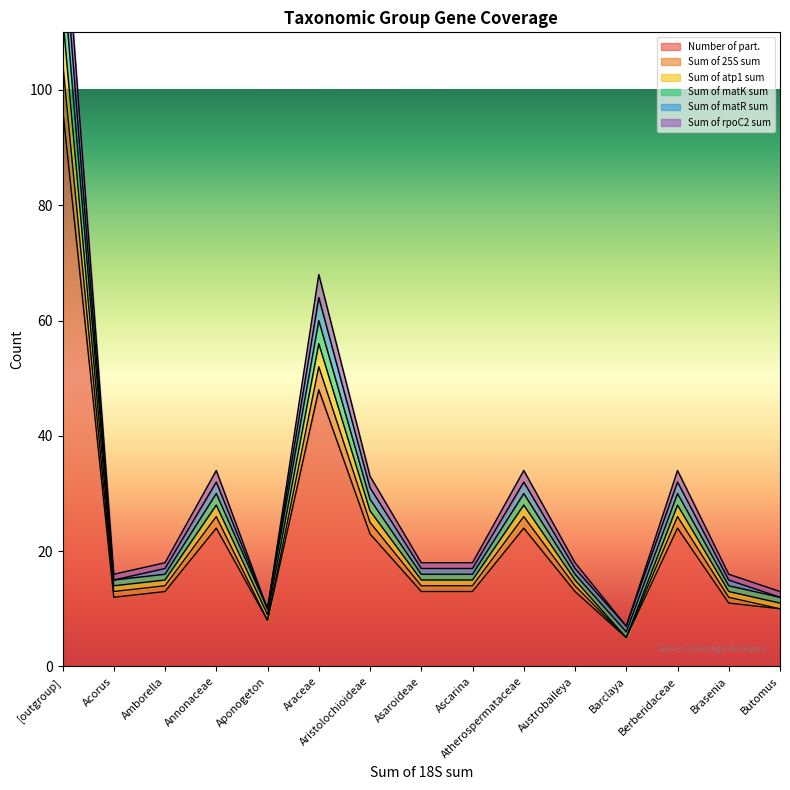

Which category has the lowest value across all series?

Barclaya